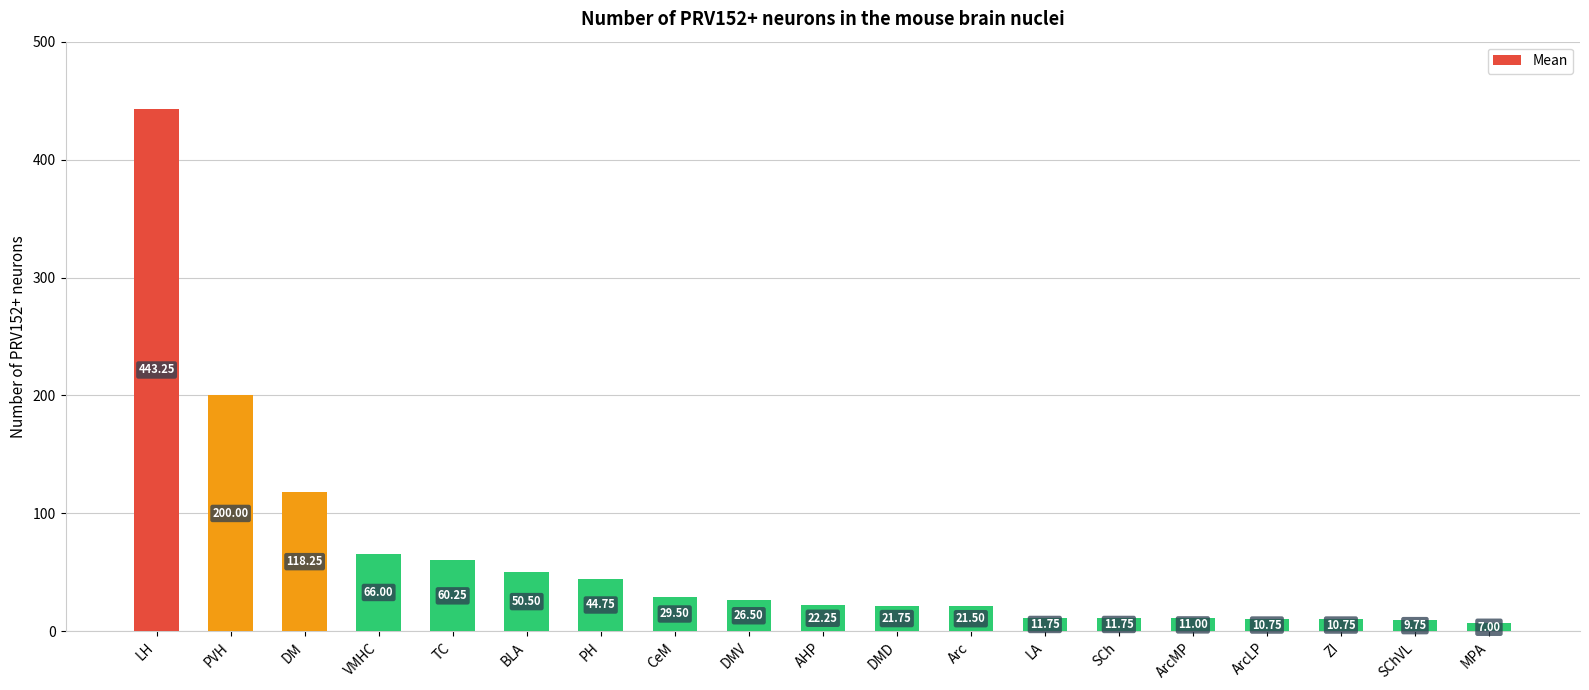

Which label corresponds to the smallest value in the chart?

MPA